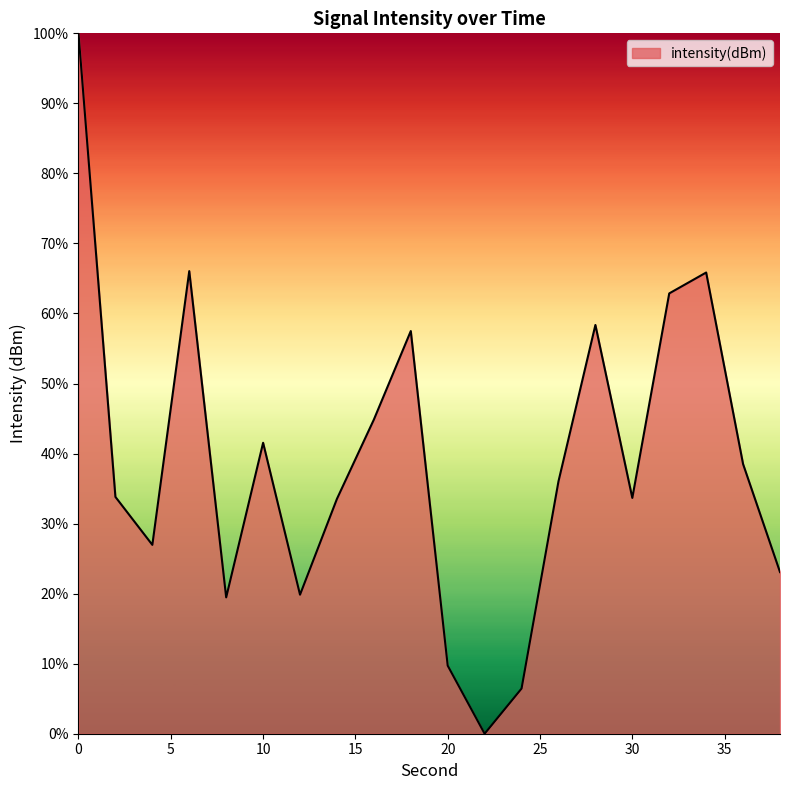

What is the difference between the maximum and minimum values?

100.0